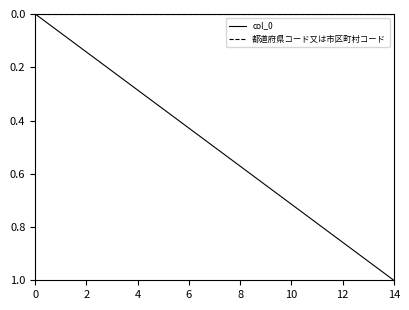

Which series has the widest spread of values?

col_0